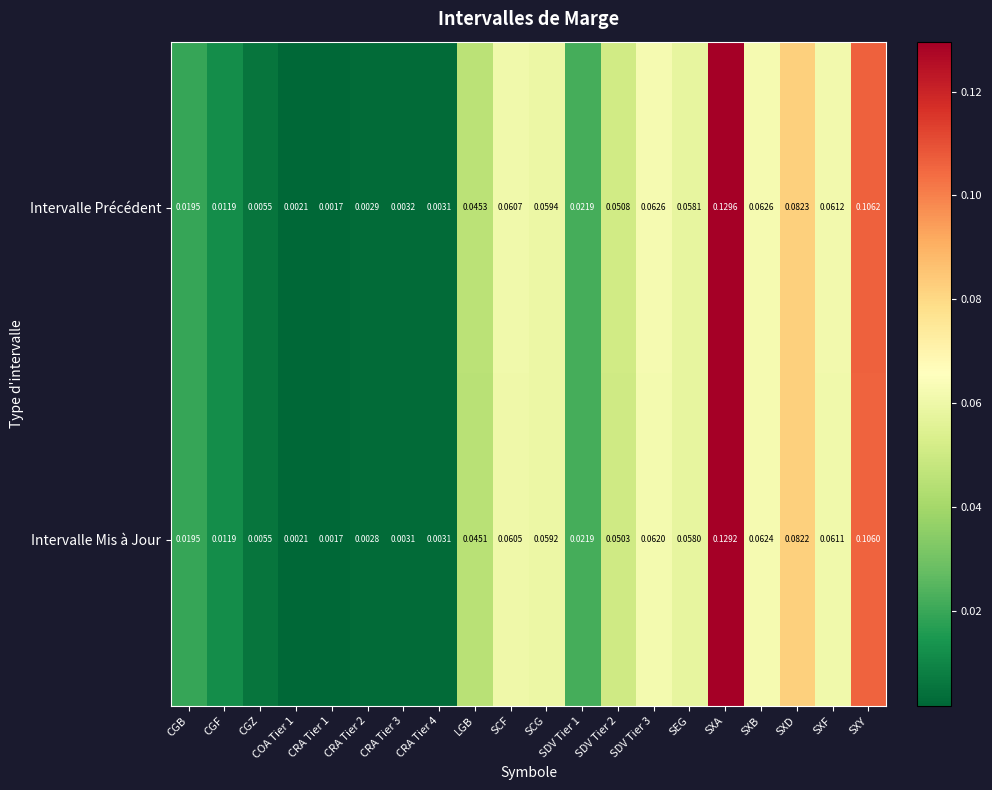

Which series has the largest total across all categories?

Intervalle Précédent